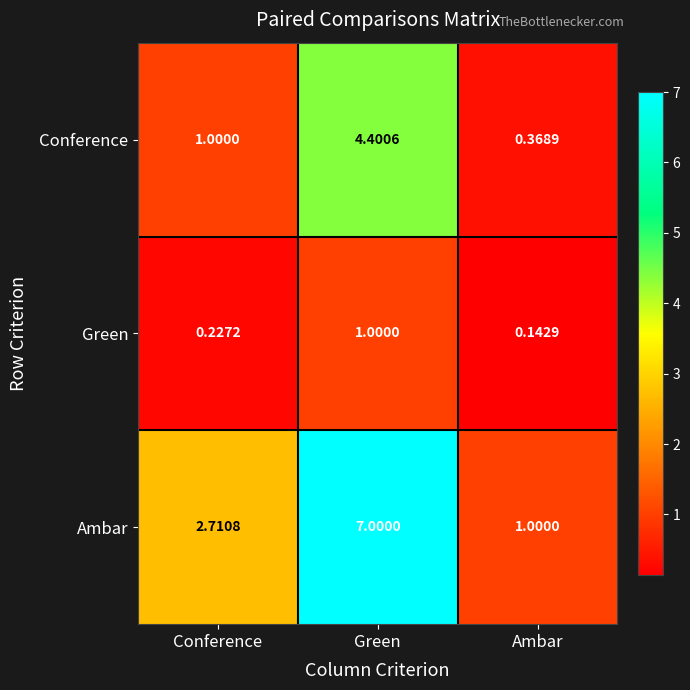

Which category has the highest value in the Conference series?

Green